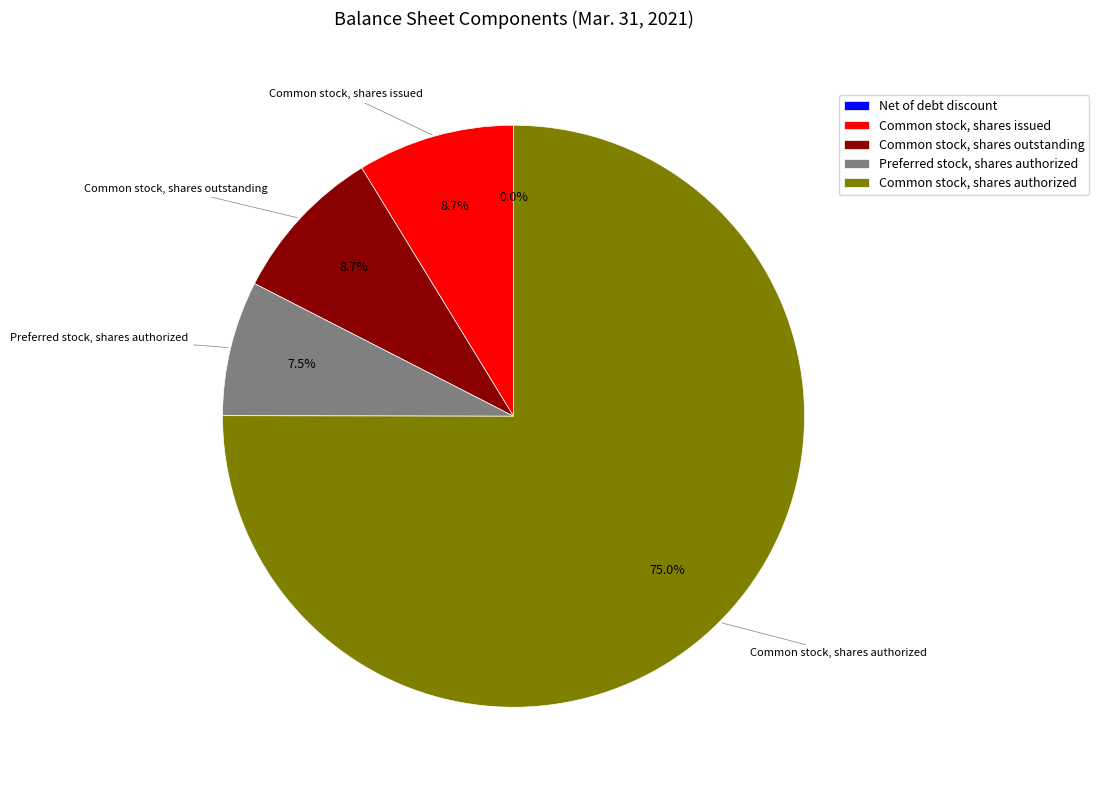

Do Common stock, shares issued and Common stock, shares outstanding together represent more than half of the pie?

No